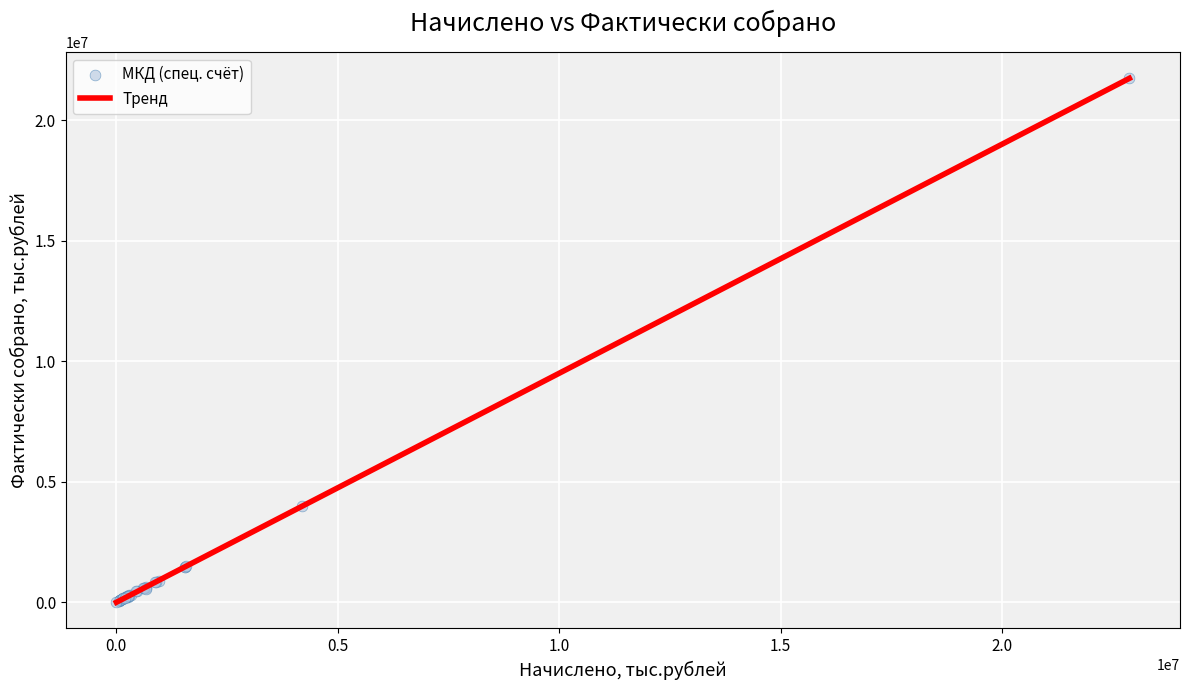

What Y value in the scatter plot is closest to 10876864?

3991691.6